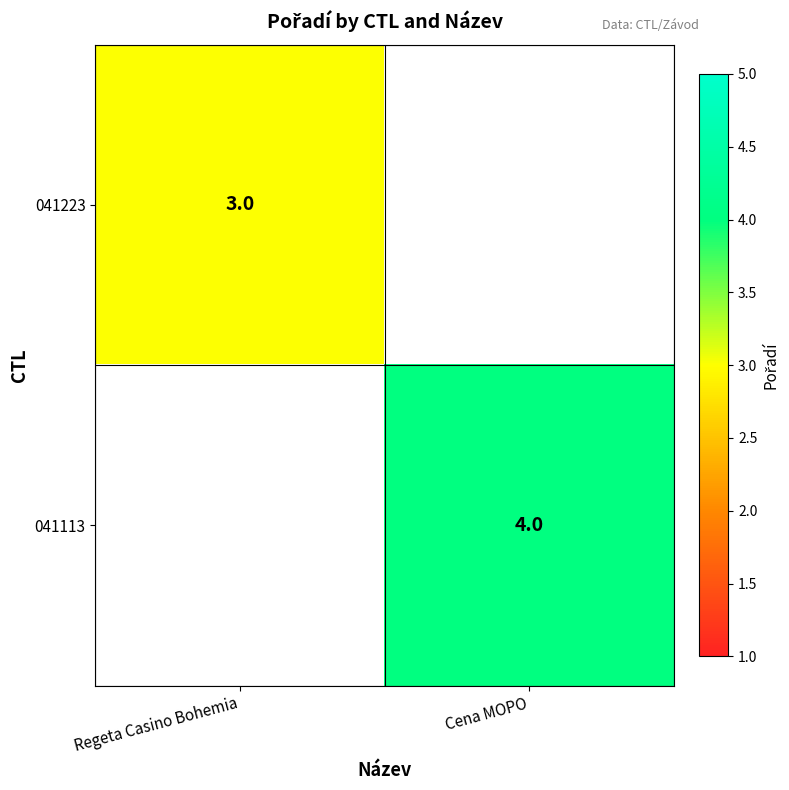

True or false: 041113 has a value of 3 at Cena MOPO.

False